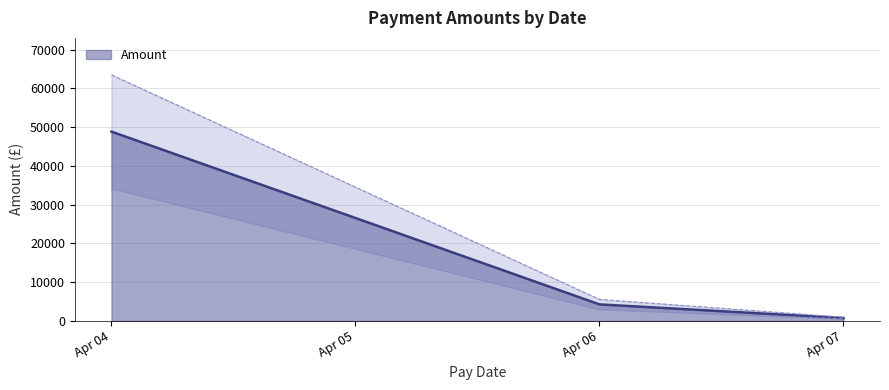

At which label does the data first exceed 1280?

2022-04-04